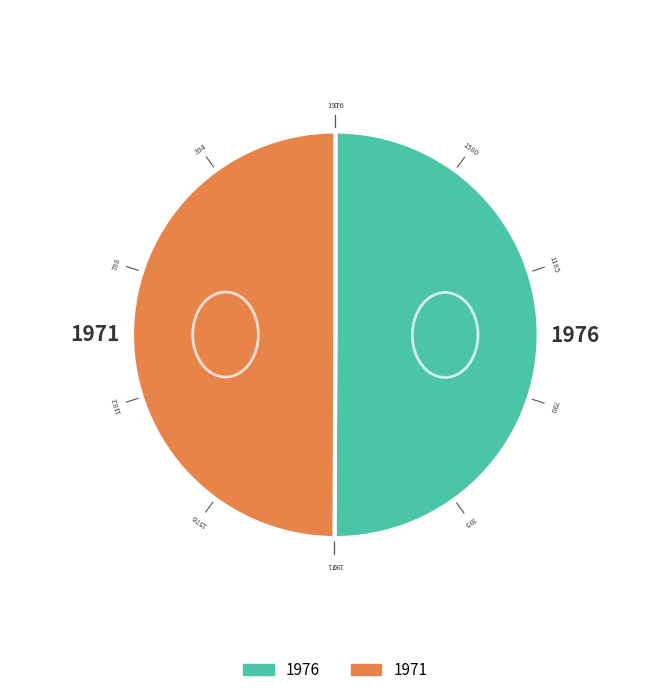

To the nearest percent, what is the average slice percentage?

50%